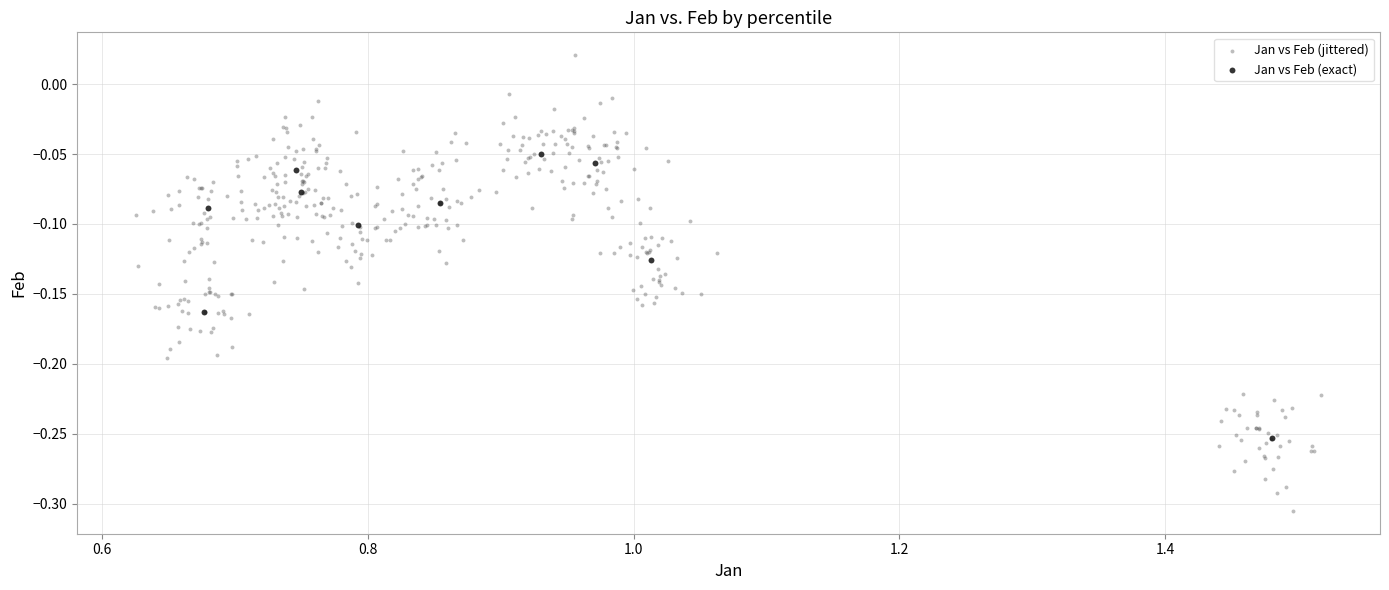

Which series reaches the maximum Y coordinate?

Jan vs Feb (jittered)